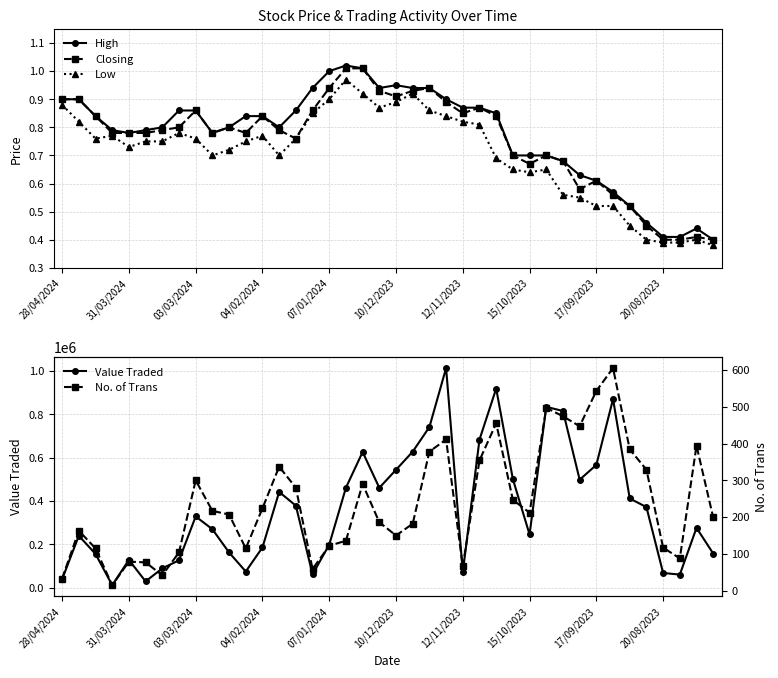

The Low series shows 1.0 at 15/10/2023. True or false?

False